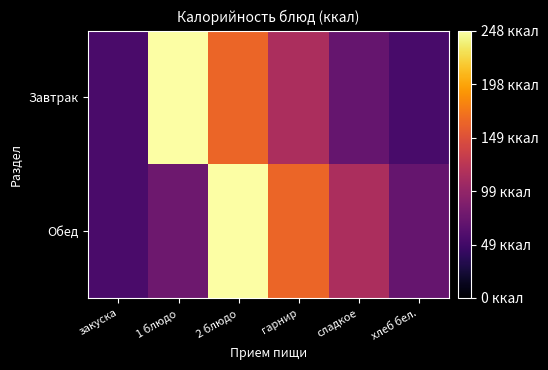

Which series has the largest total across all categories?

Обед